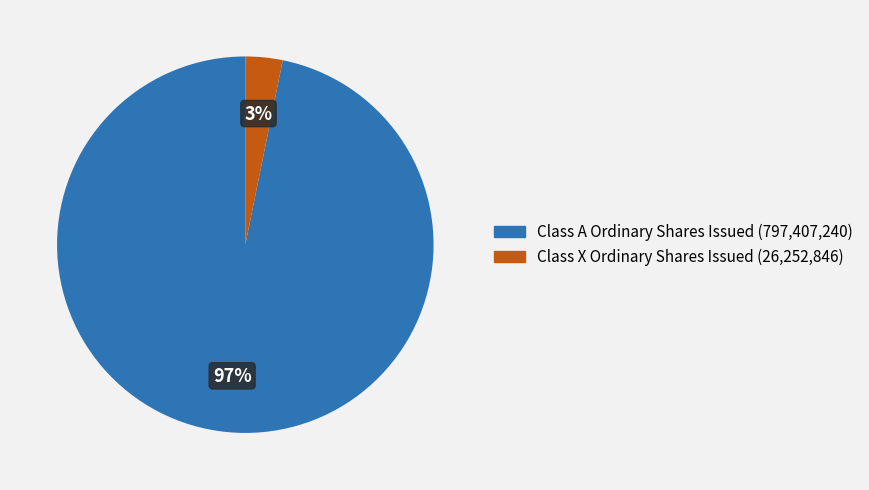

Between Class A Ordinary Shares Issued and Class X Ordinary Shares Issued, which is larger?

Class A Ordinary Shares Issued